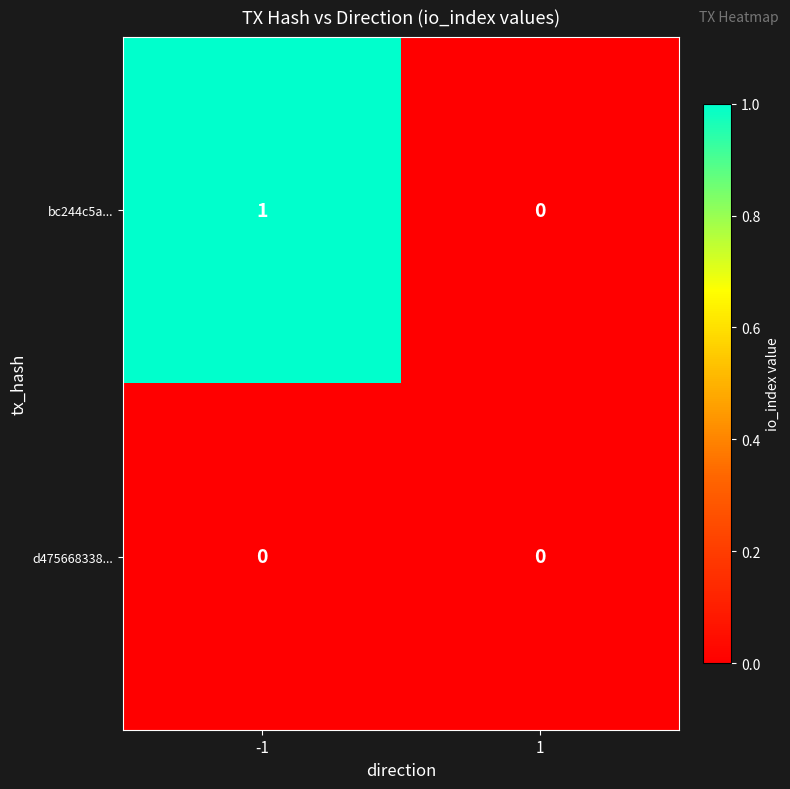

What is the spread (max minus min) of values at -1?

1